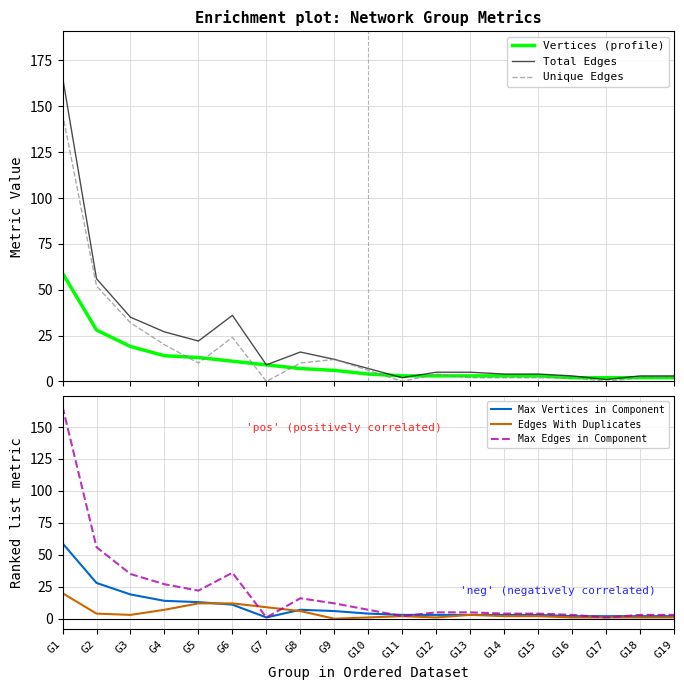

True or false: Max Edges in Component has more than 2 interior local peaks.

False